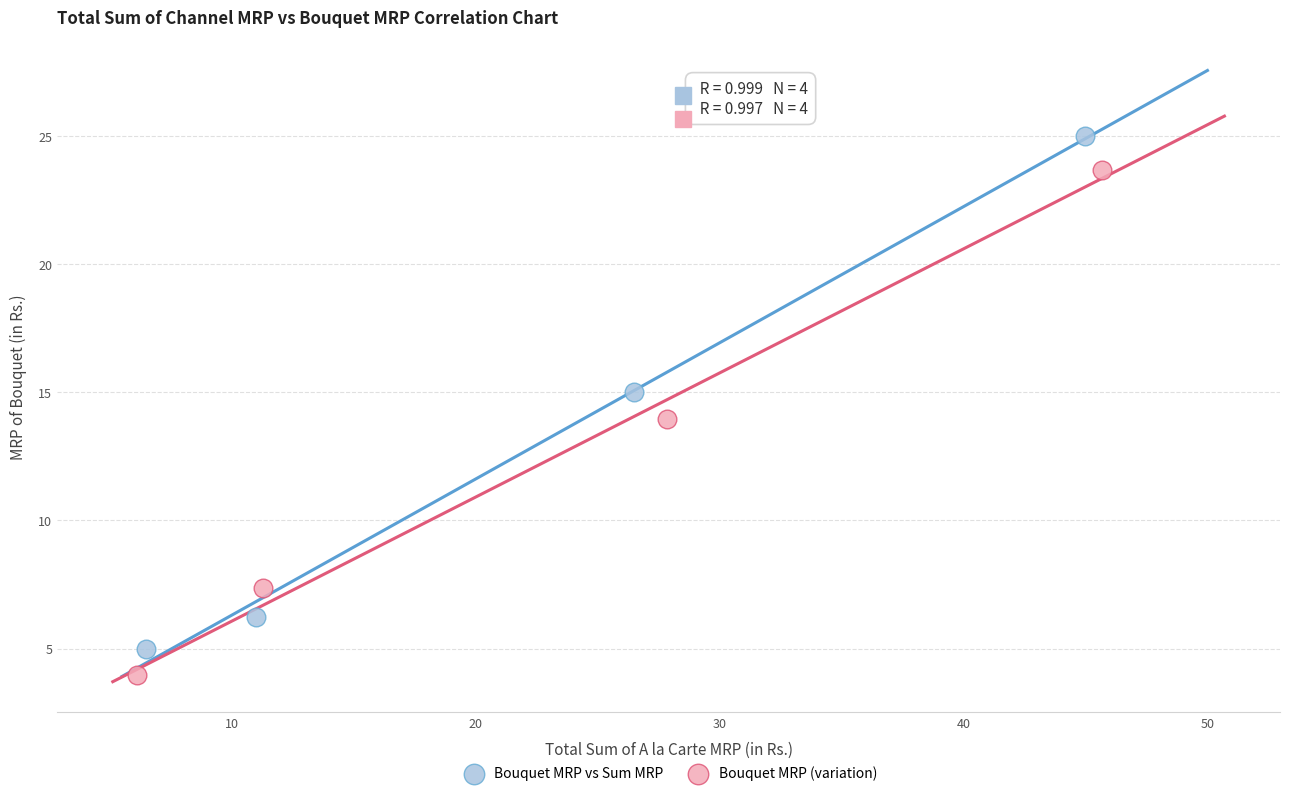

Which series has the widest spread of Y values?

Bouquet MRP vs Sum MRP